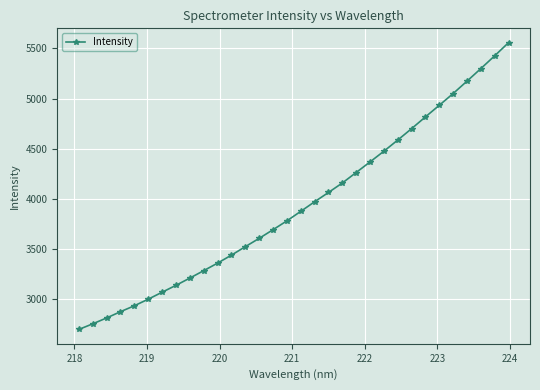

Count the number of categories in the chart.

32